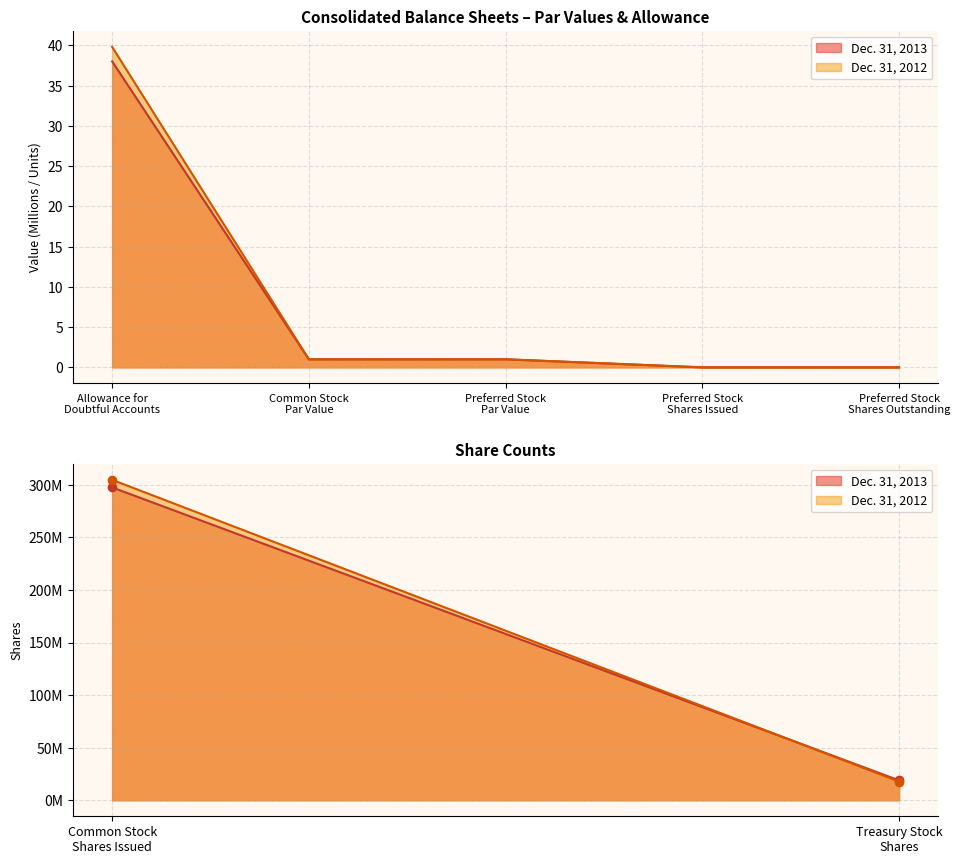

Reading left to right, list all the values displayed in this chart.

Dec. 31, 2013: 38.0	1.0	297500000.0	1.0	0.0	0.0	18900000.0
Dec. 31, 2012: 39.8	1.0	304700000.0	1.0	0.0	0.0	17800000.0